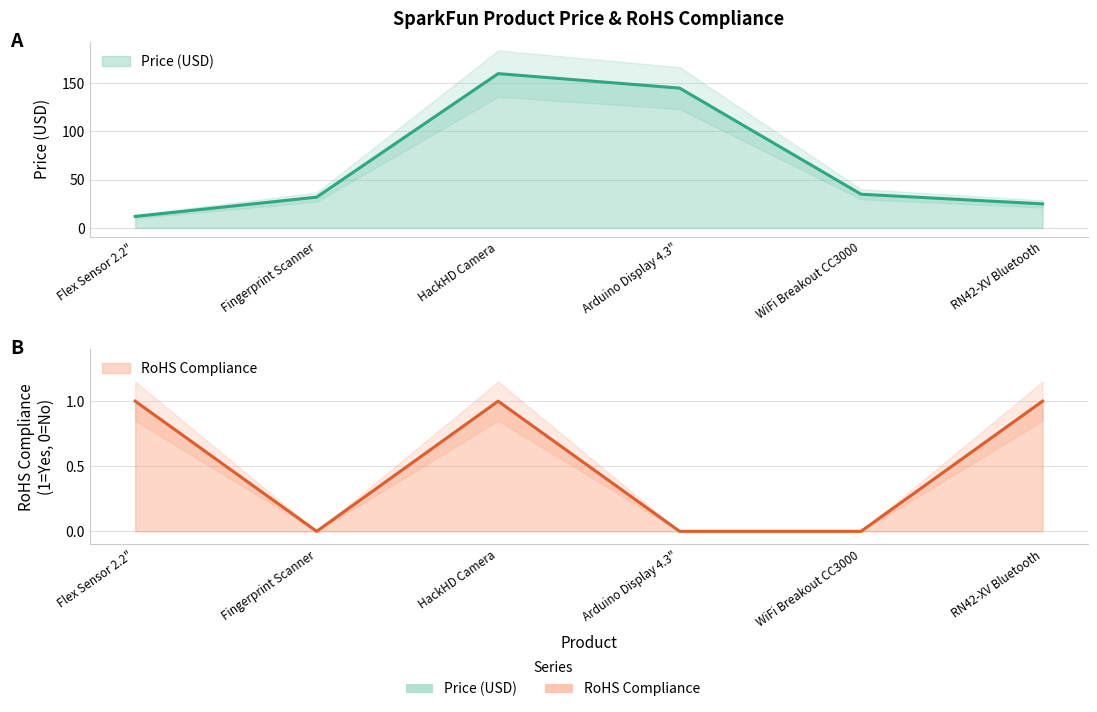

What is the difference between the maximum and minimum values in the RoHS Compliance series?

1.0